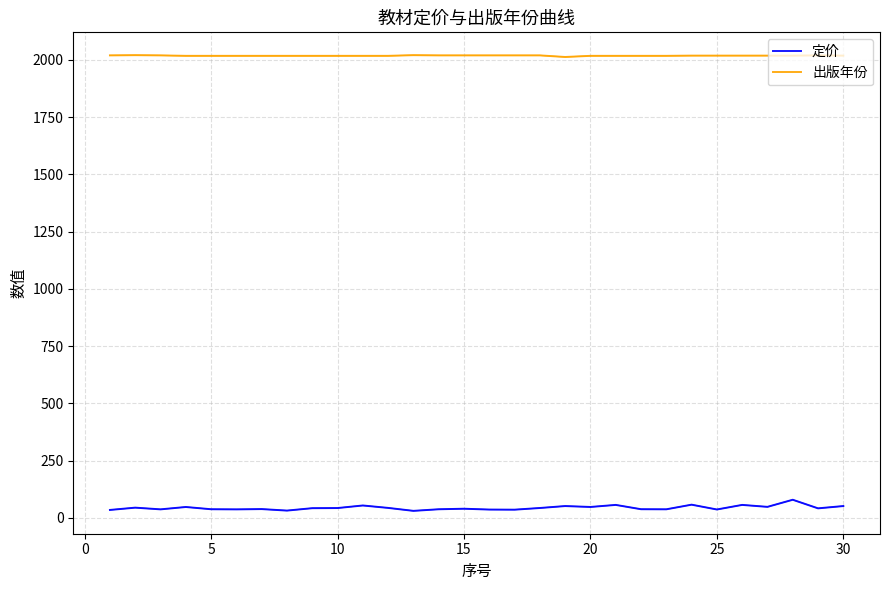

Rank the series by their average value, from lowest to highest.

定价, 出版年份